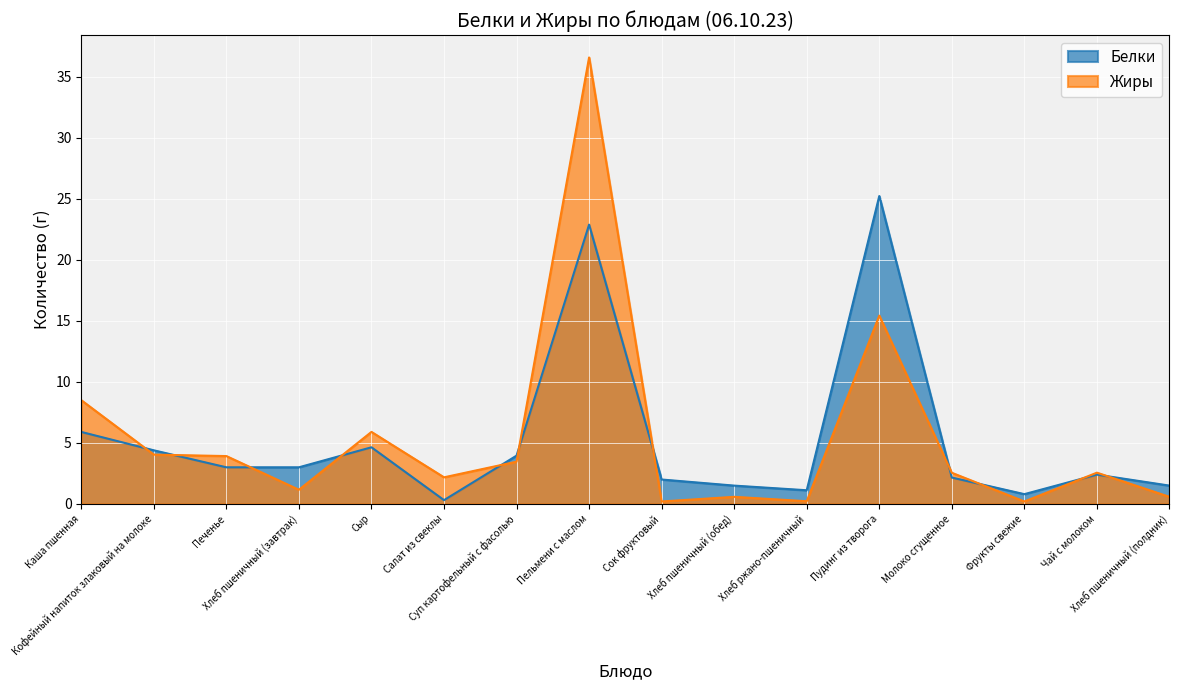

Which category has the lowest value in the Белки series?

Салат из свеклы